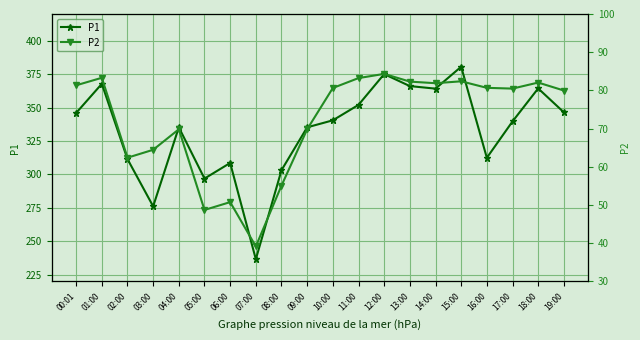

What position from the right is 11:00?

9